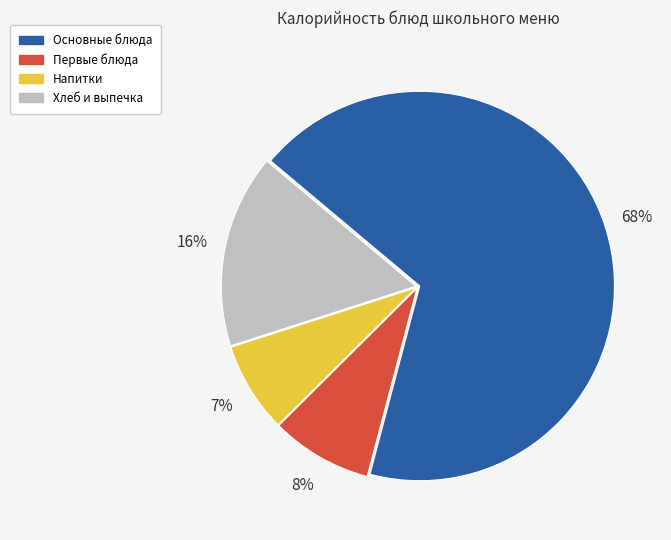

To the nearest percent, what is the average slice percentage?

25%